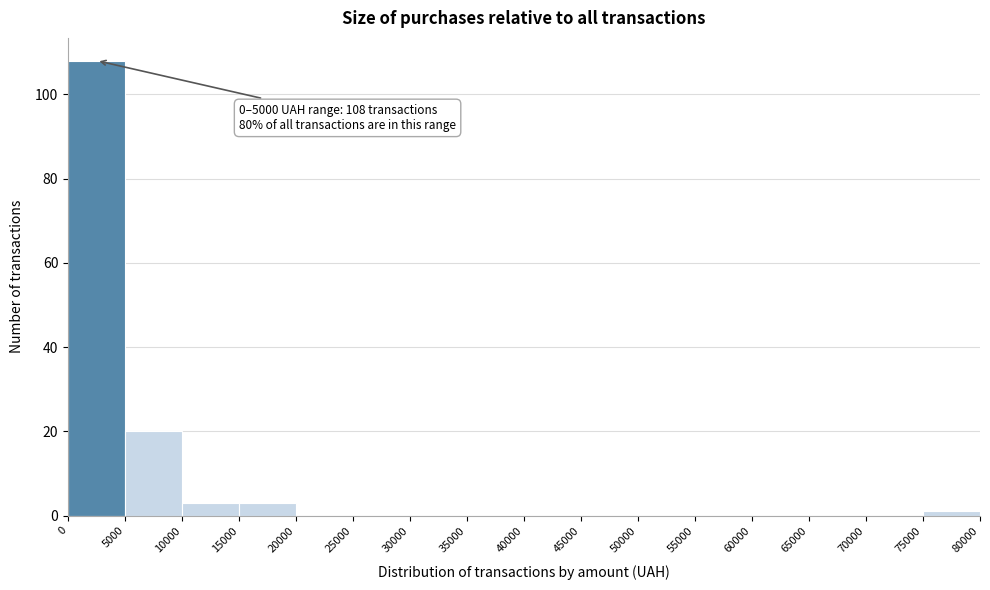

Which range on the x-axis has the tallest bar?

0 to 5000